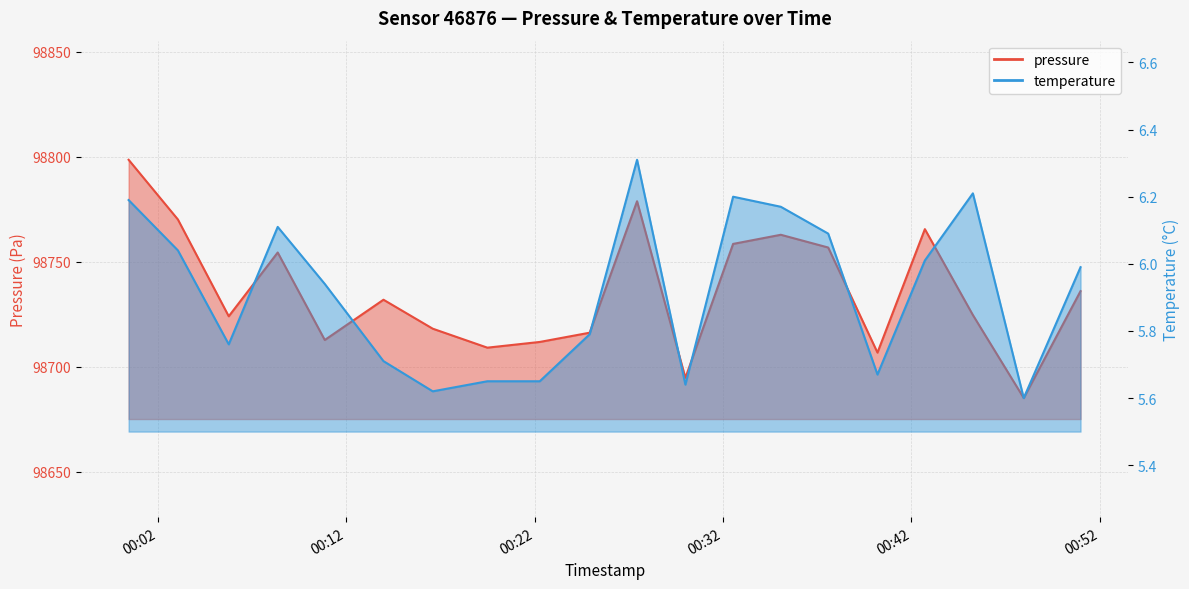

How many interior local peaks does the temperature series have?

4